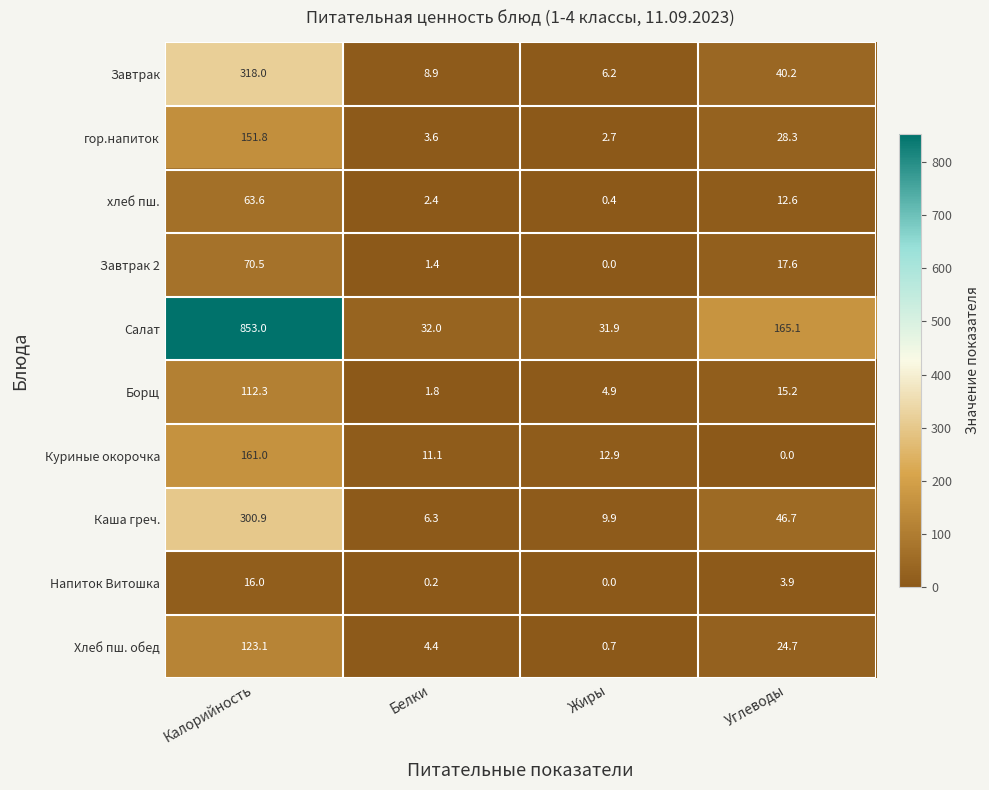

At which label is гор.напиток closest to 77?

Углеводы